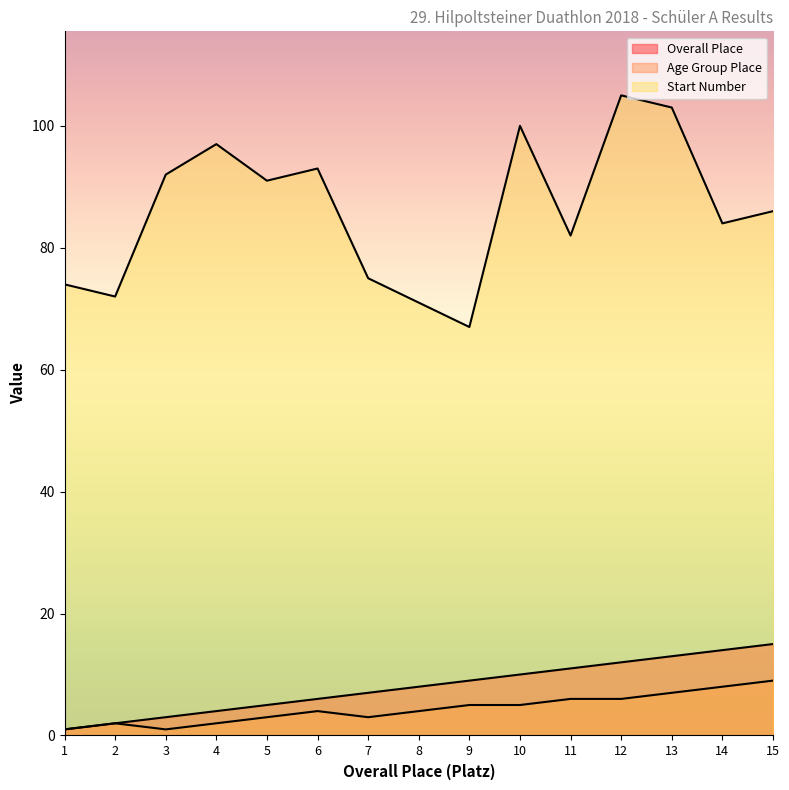

At which label does Age Group Place first exceed 4?

9